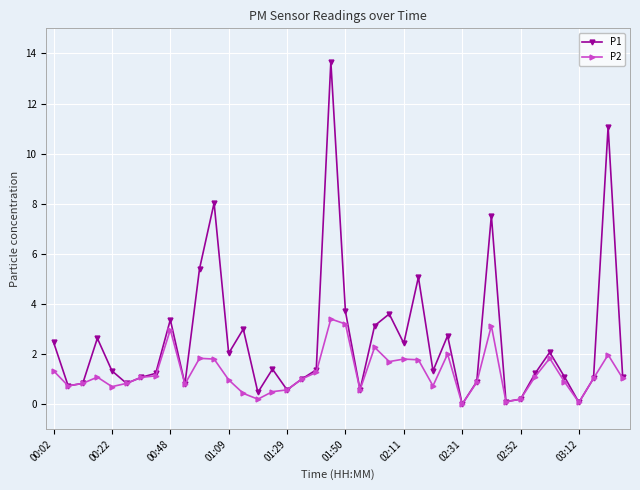

What is the value of the P1 point at the 15th from the left?

0.5